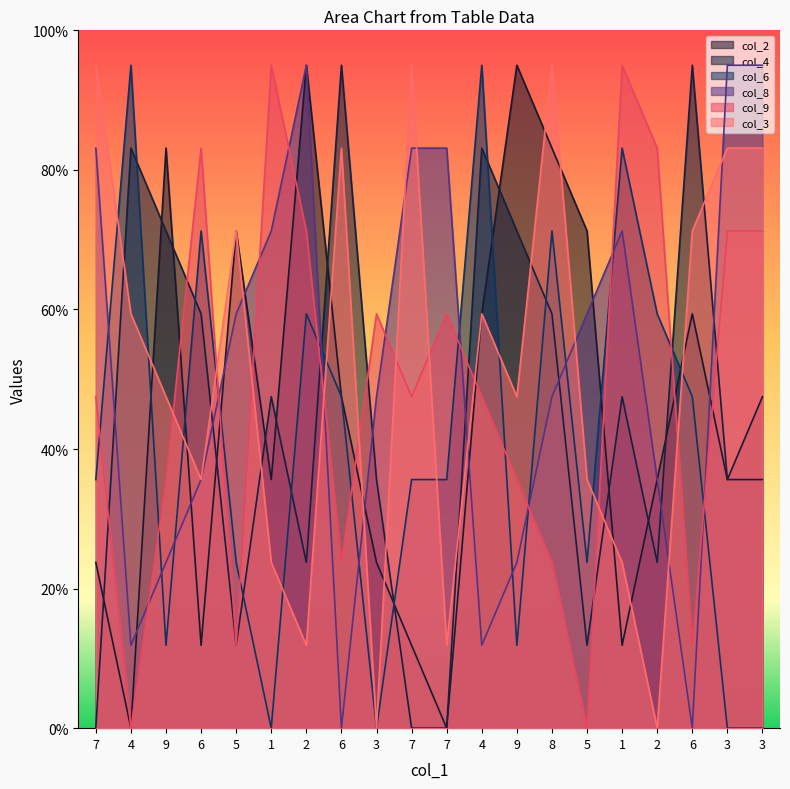

Between 7 and 8, which series saw the biggest shift?

col_2